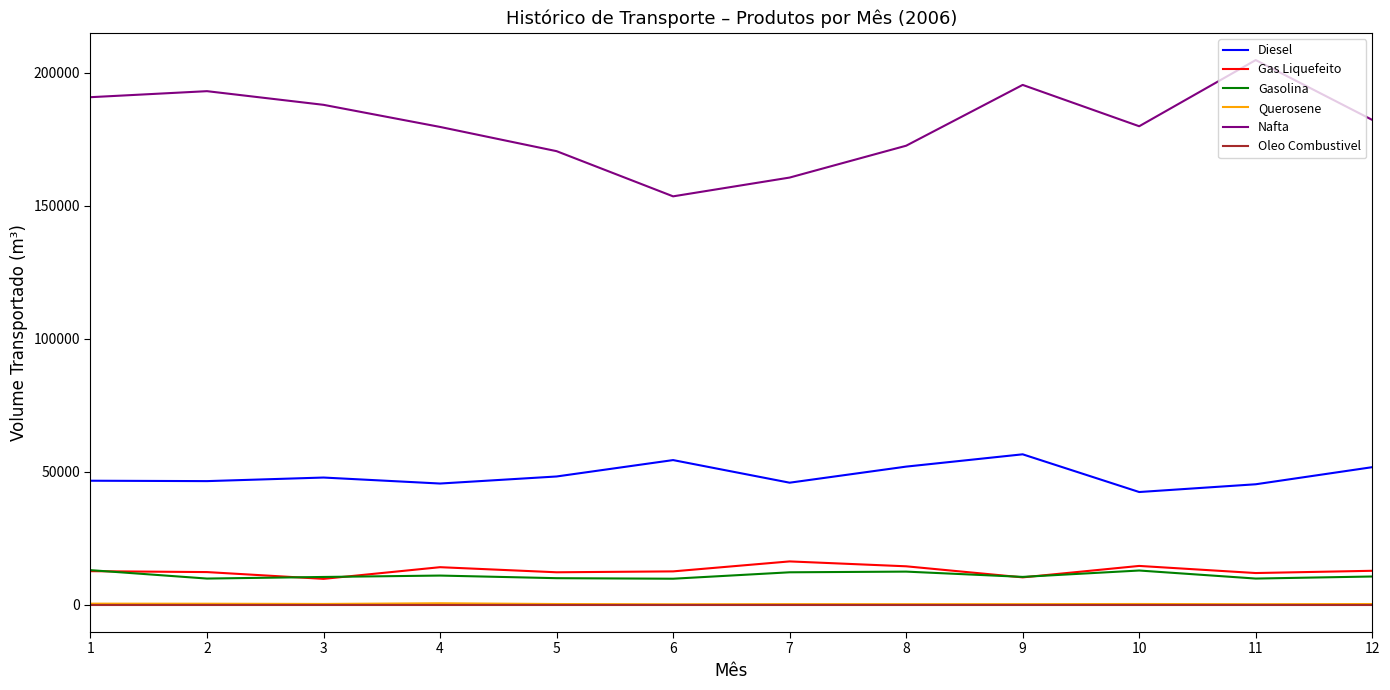

What is the maximum value shown in the chart?

204850